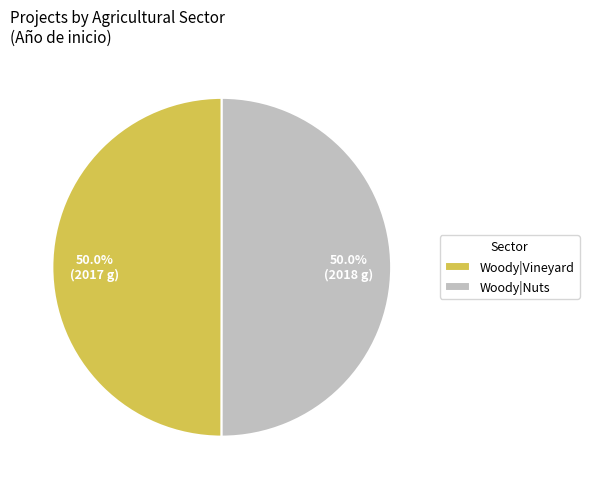

True or false: Woody|Nuts accounts for 50% of the total.

True